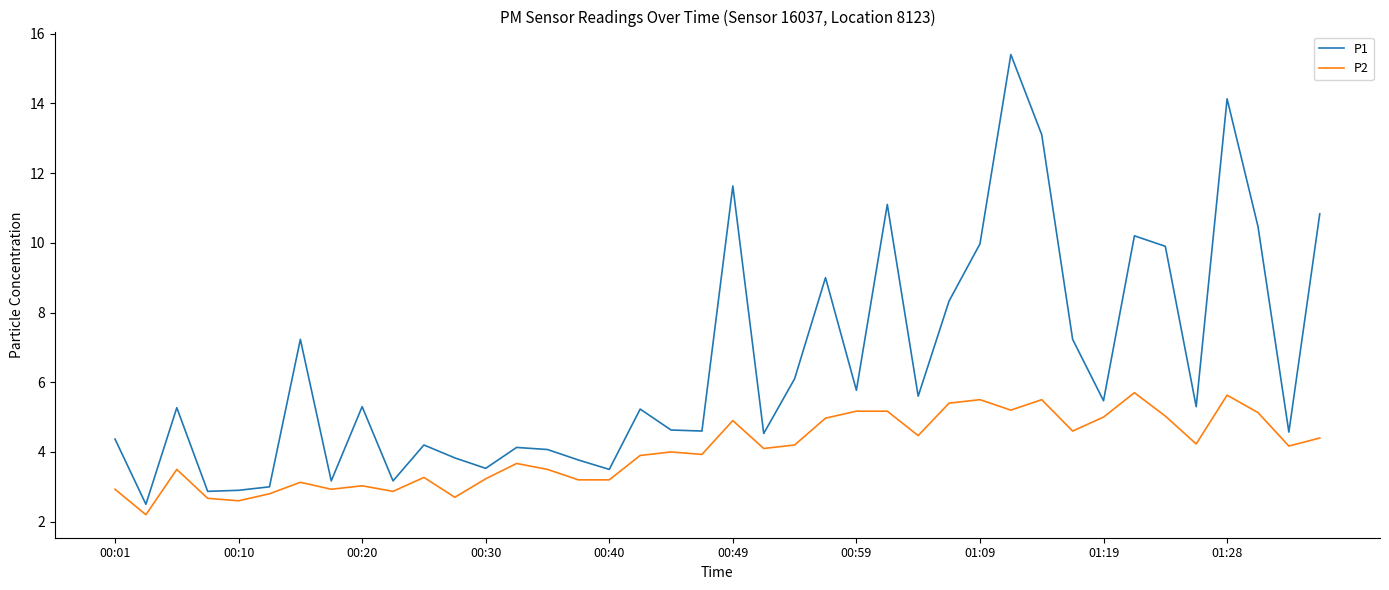

Which series has the largest total across all categories?

P1